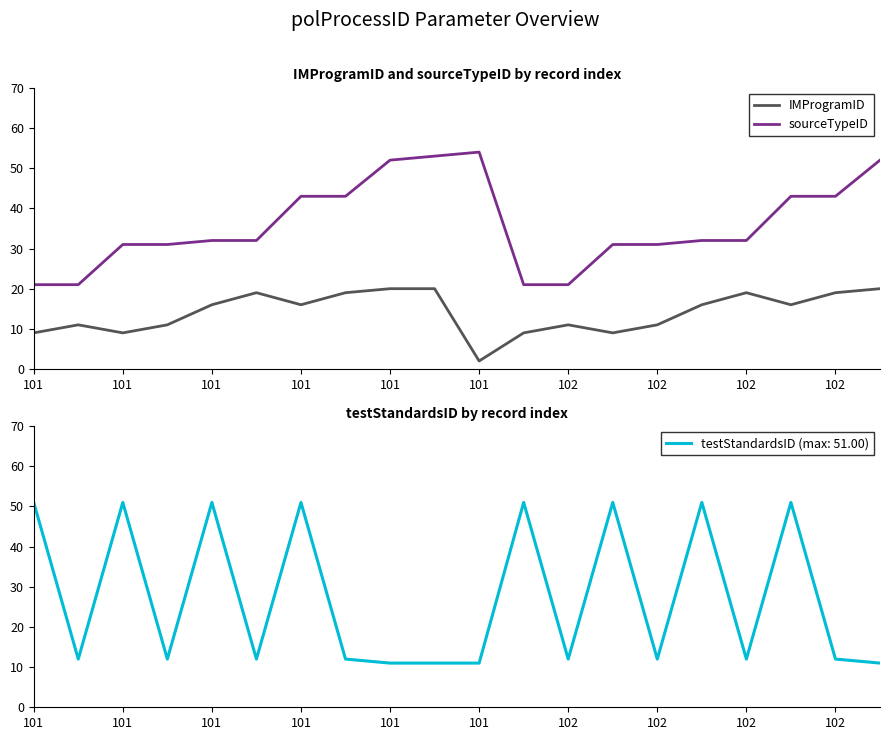

What is the total value across all series at 102?

44